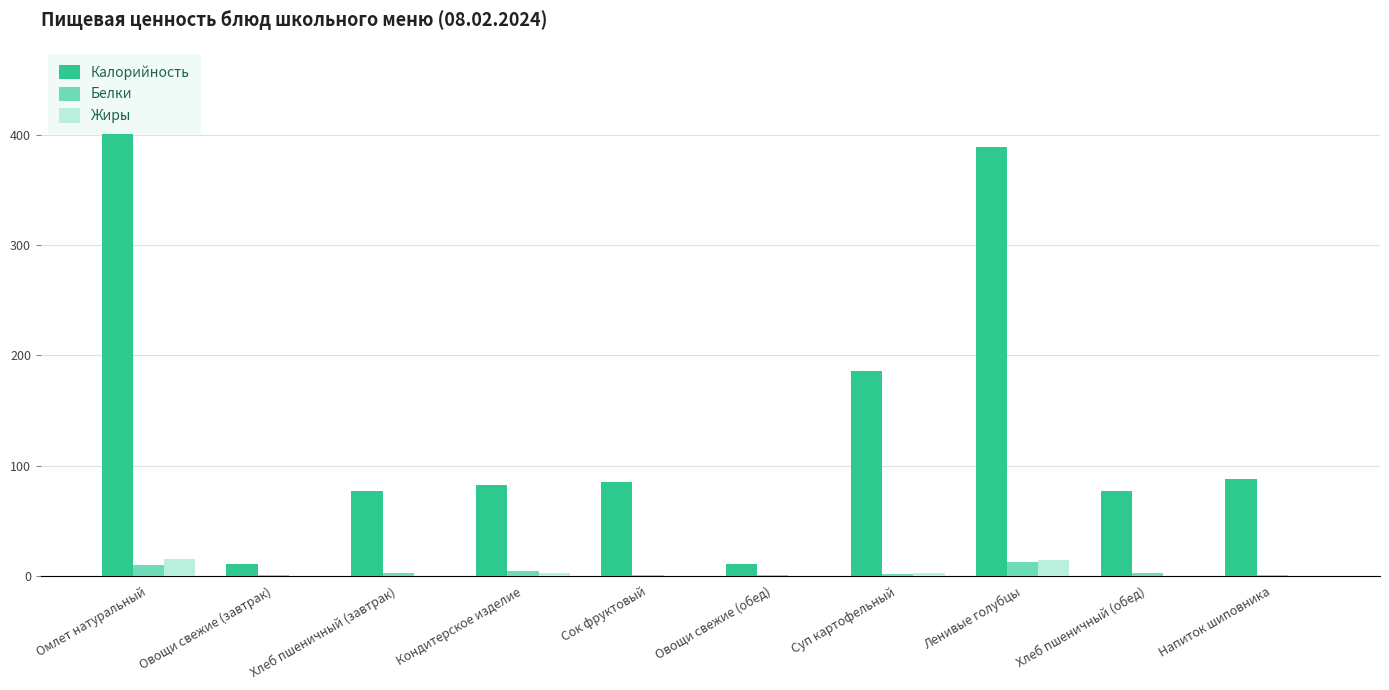

What is the average value of the Белки series?

3.6